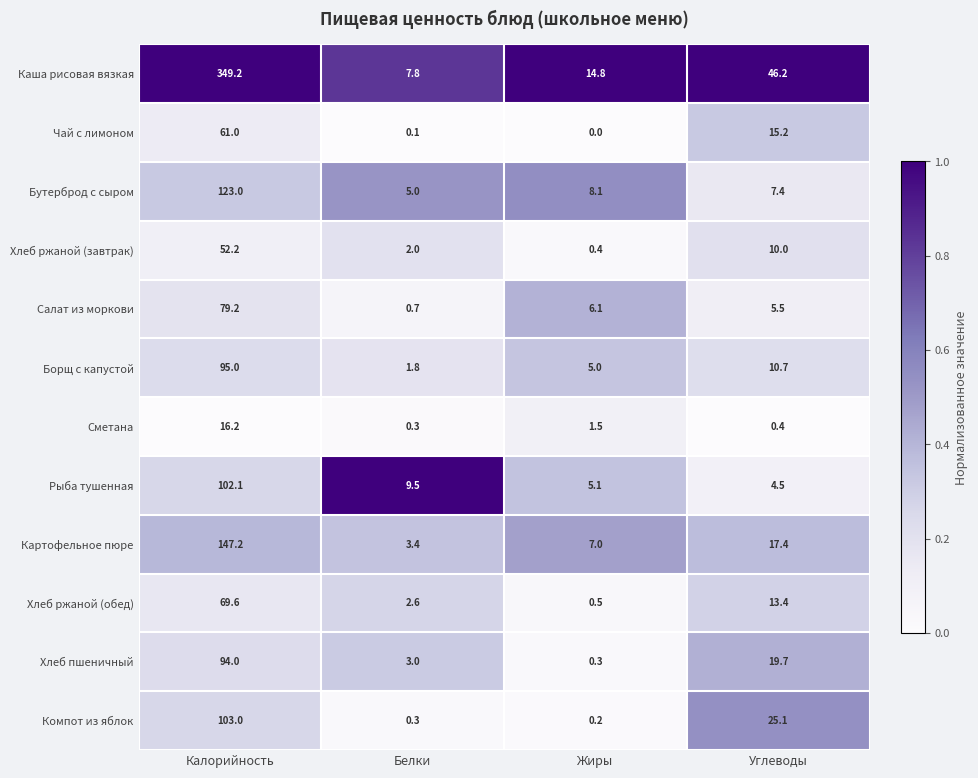

What is the sum of the Картофельное пюре values at Белки and Калорийность?

150.6